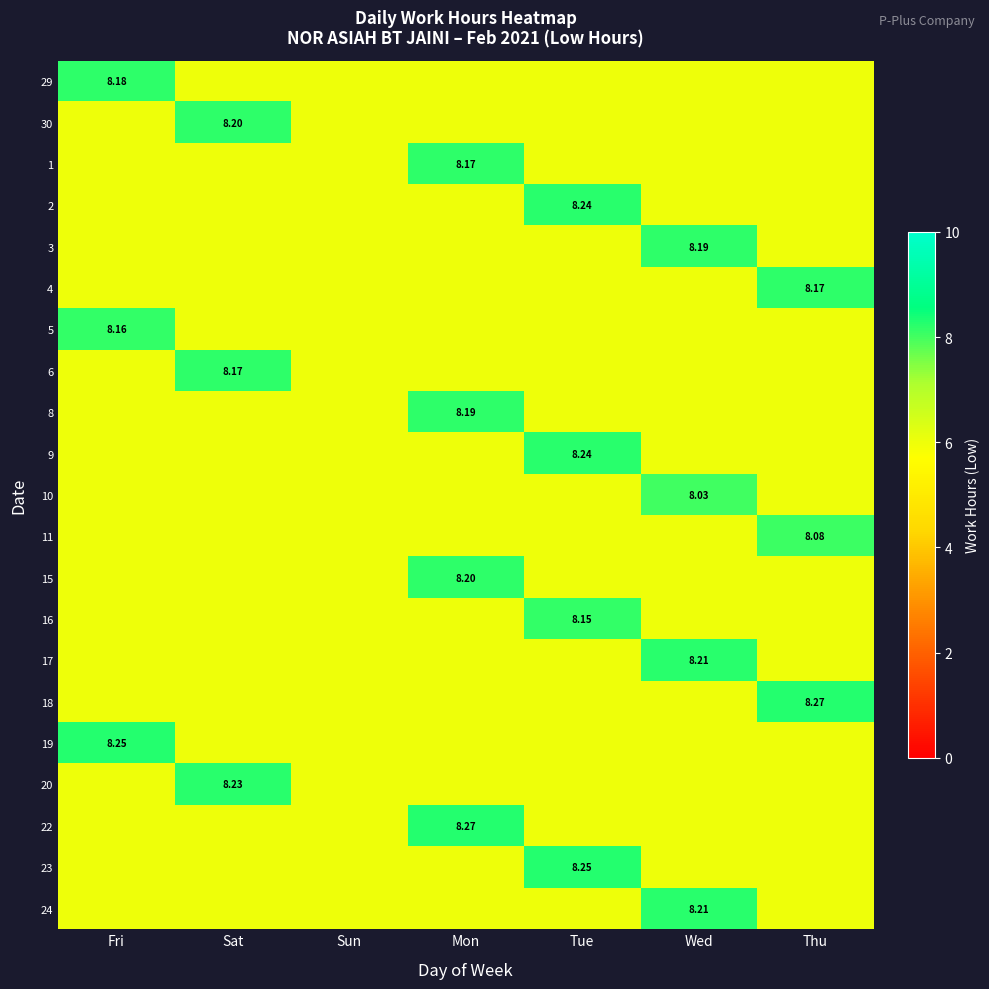

At Fri, list the series in order from smallest to largest.

30, 1, 2, 3, 4, 6, 8, 9, 10, 11, 15, 16, 17, 18, 20, 22, 23, 24, 5, 29, 19